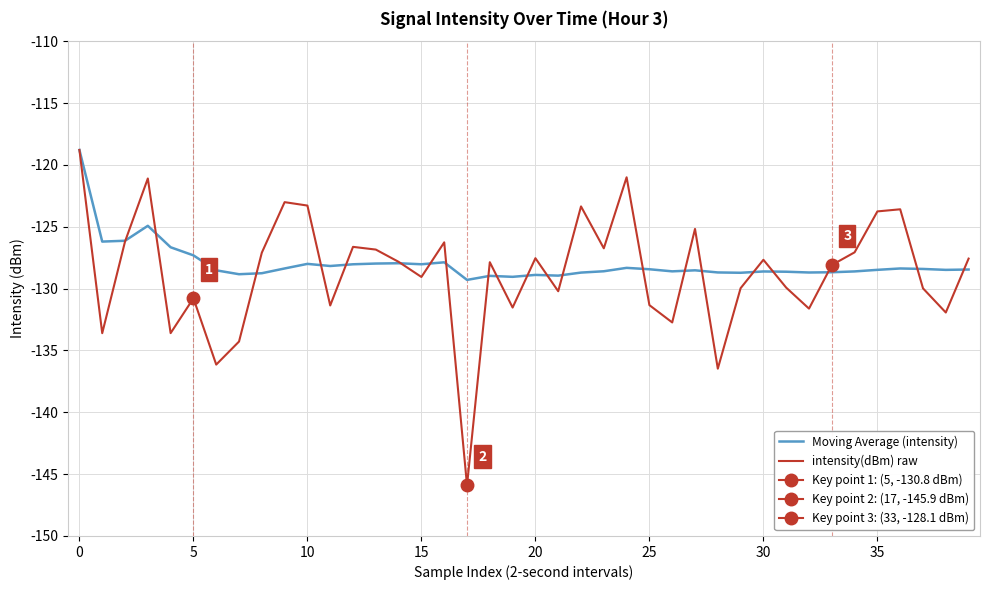

Is the value of Moving Average (intensity) at 27 greater than the value of intensity(dBm) raw at 11?

Yes